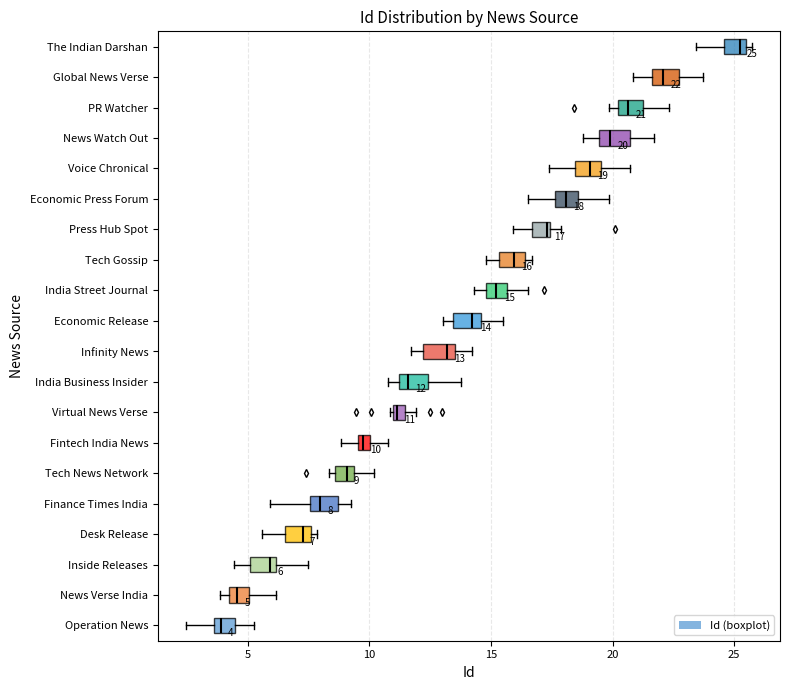

Which box's median line is the furthest to the right?

The Indian Darshan